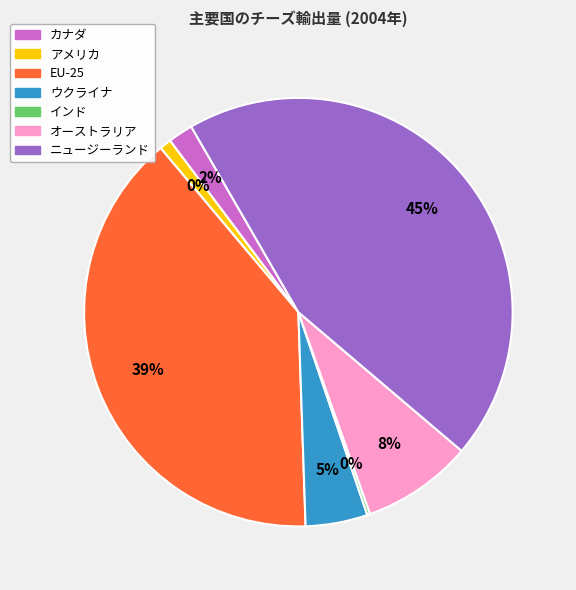

How many segments does this pie chart have?

7